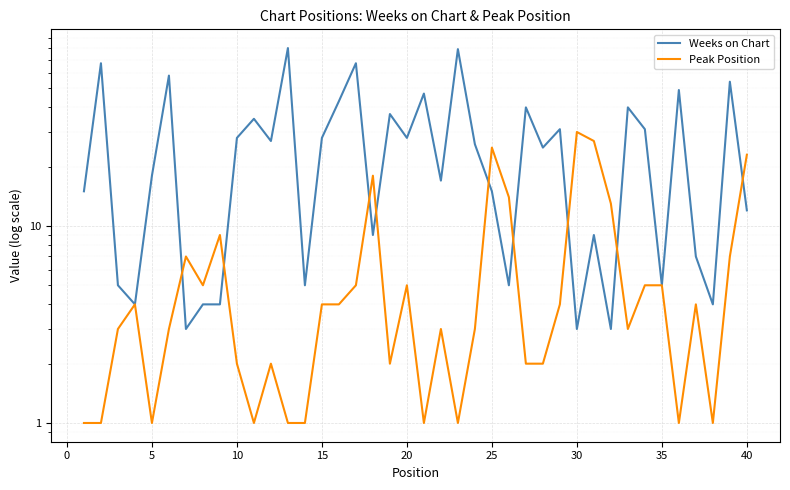

What is the value of the Weeks on Chart point at the 13th from the left?

80